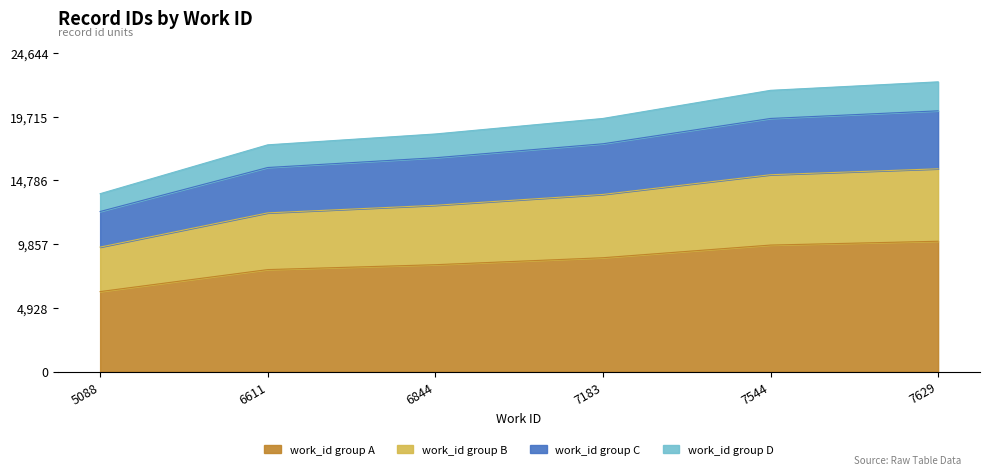

Where does the data first go above 8807?

7183